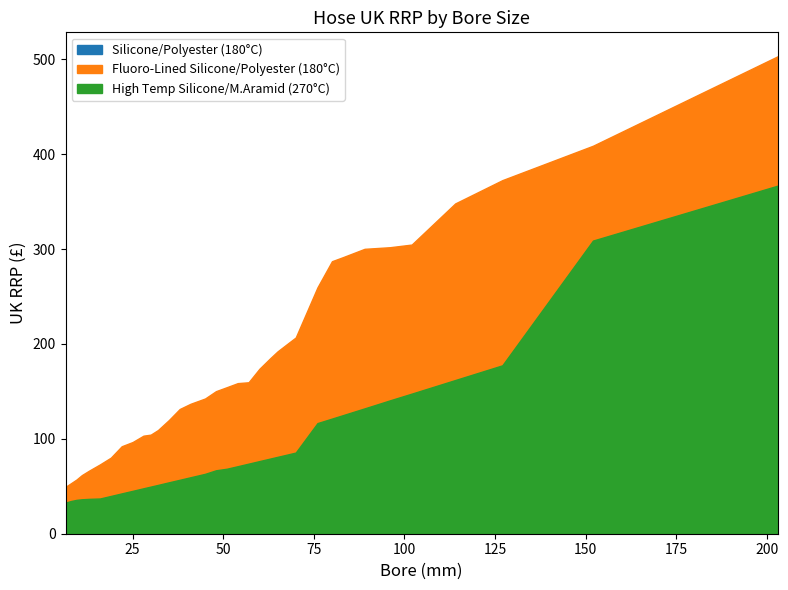

True or false: Silicone/Polyester (180°C) and Fluoro-Lined Silicone/Polyester (180°C) intersect in this chart.

False